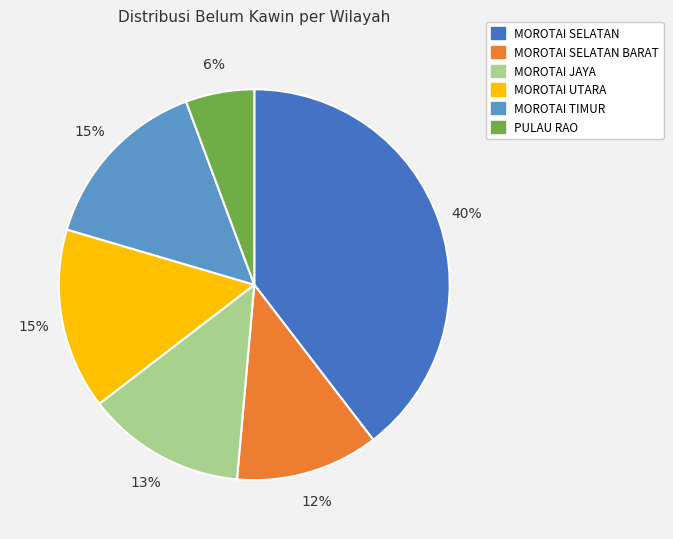

To the nearest percent, what is the average slice percentage?

17%